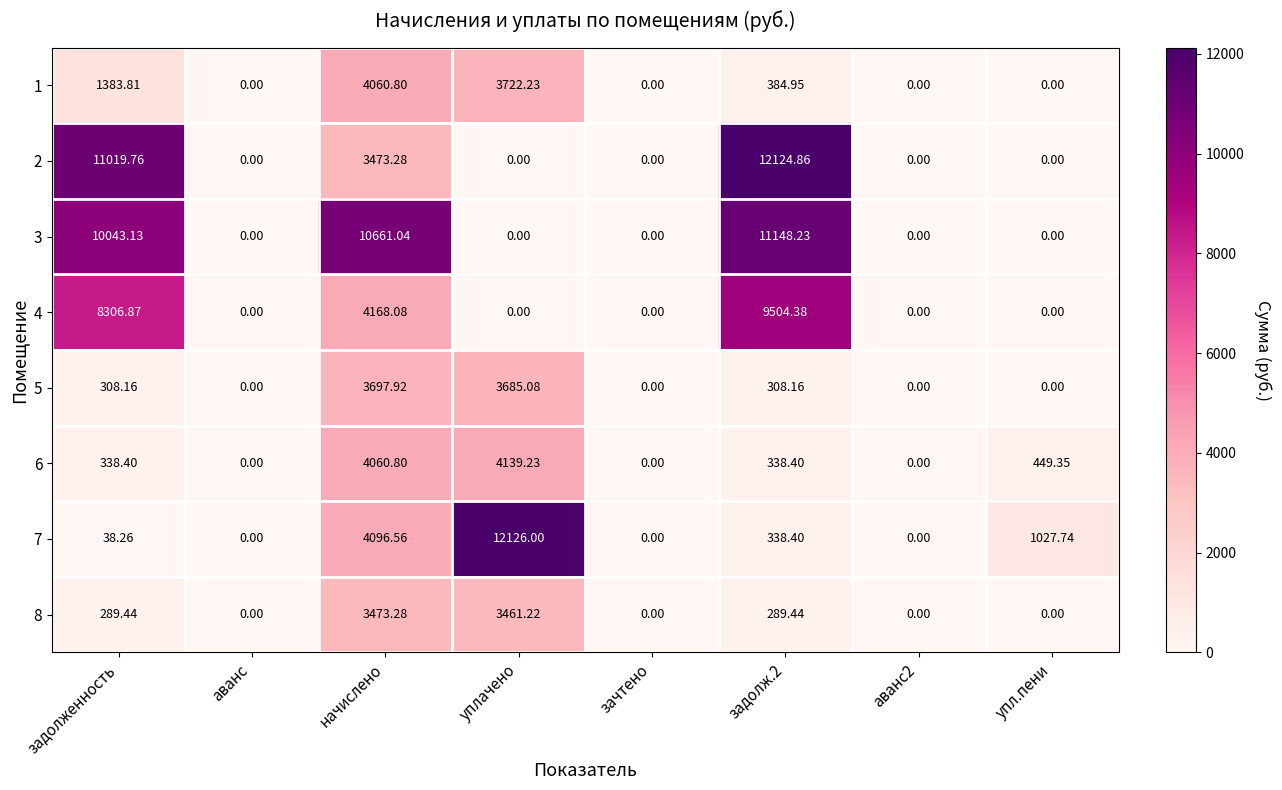

At which label does 6 first exceed 338?

задолженность